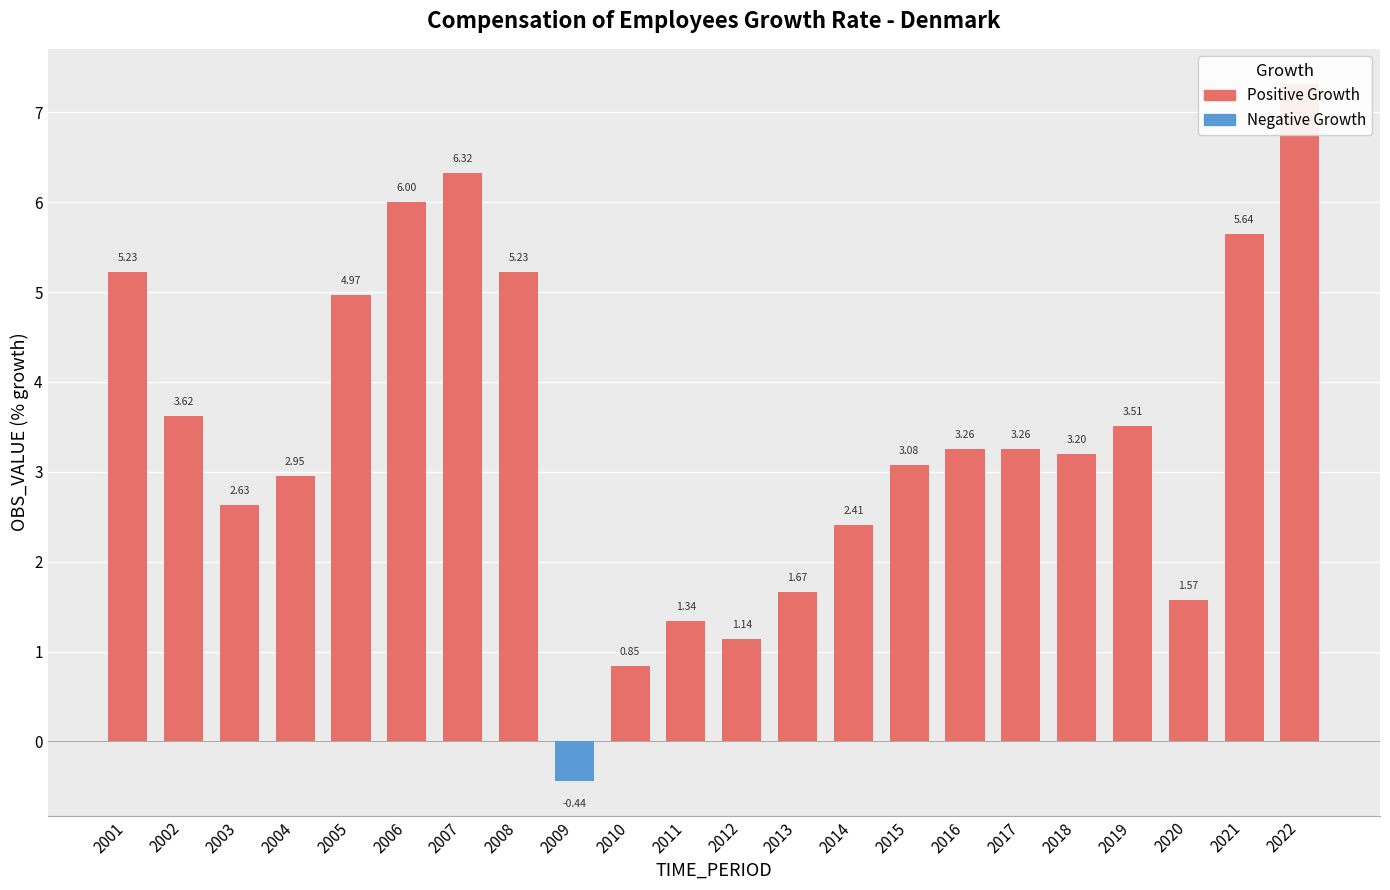

Does the chart contain any negative values?

Yes